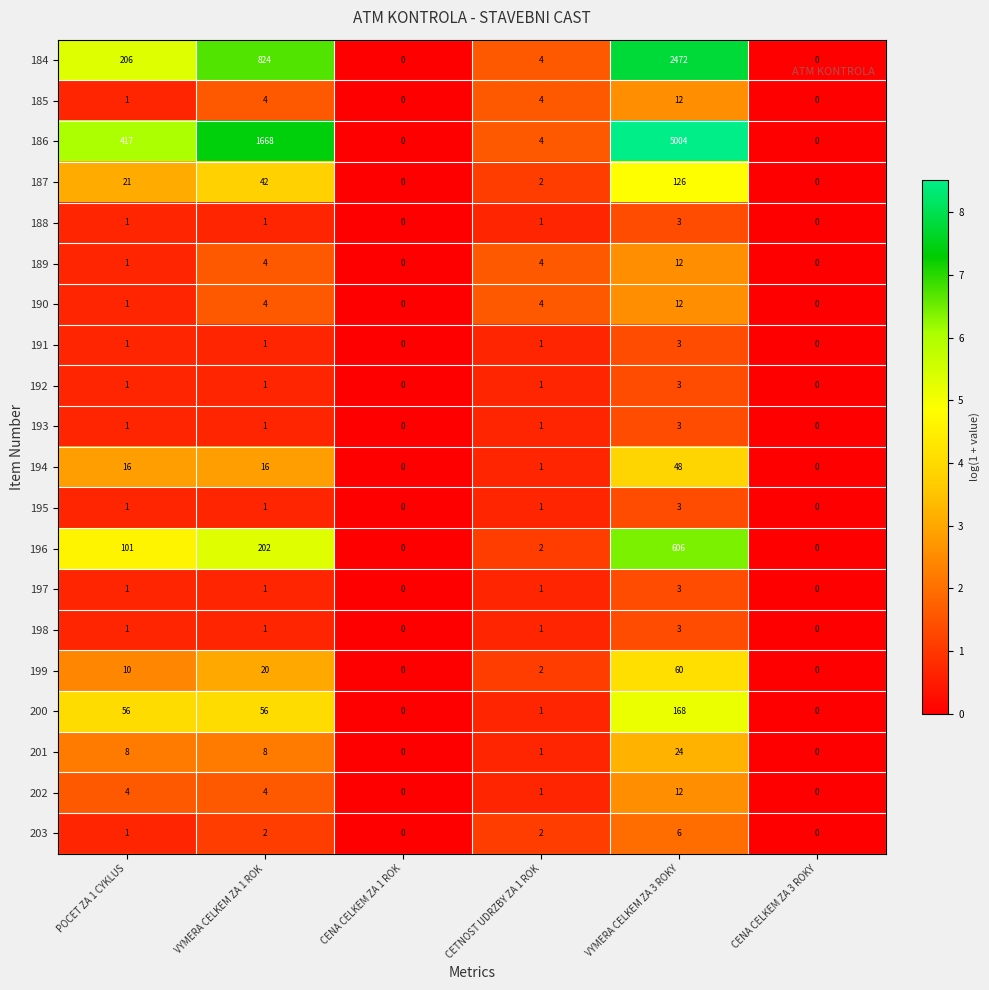

Which series has the largest total across all categories?

186